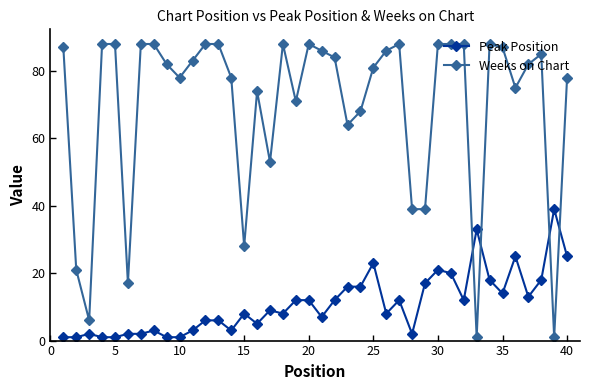

What is the sum of all Weeks on Chart values?

2778